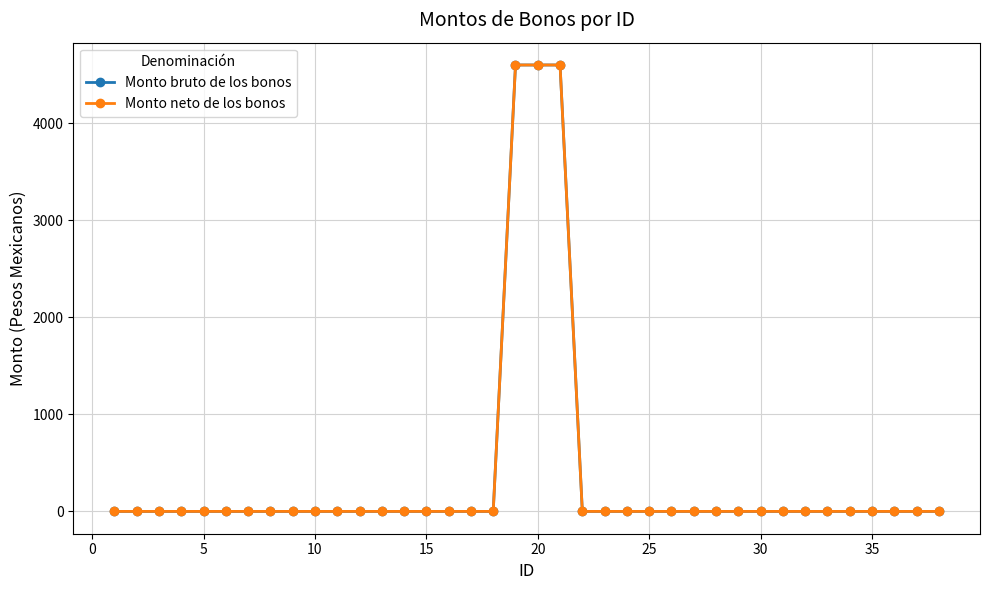

Does the chart have visible grid lines?

Yes